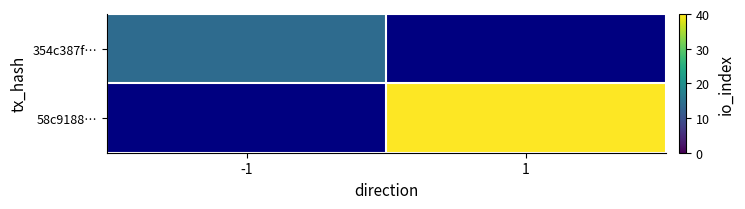

True or false: 354c387f… has a value of 3.0 at -1.

False